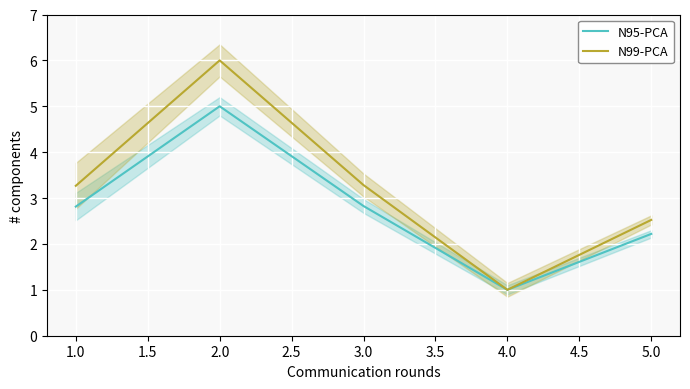

At which label does N95-PCA first exceed 2?

1.0